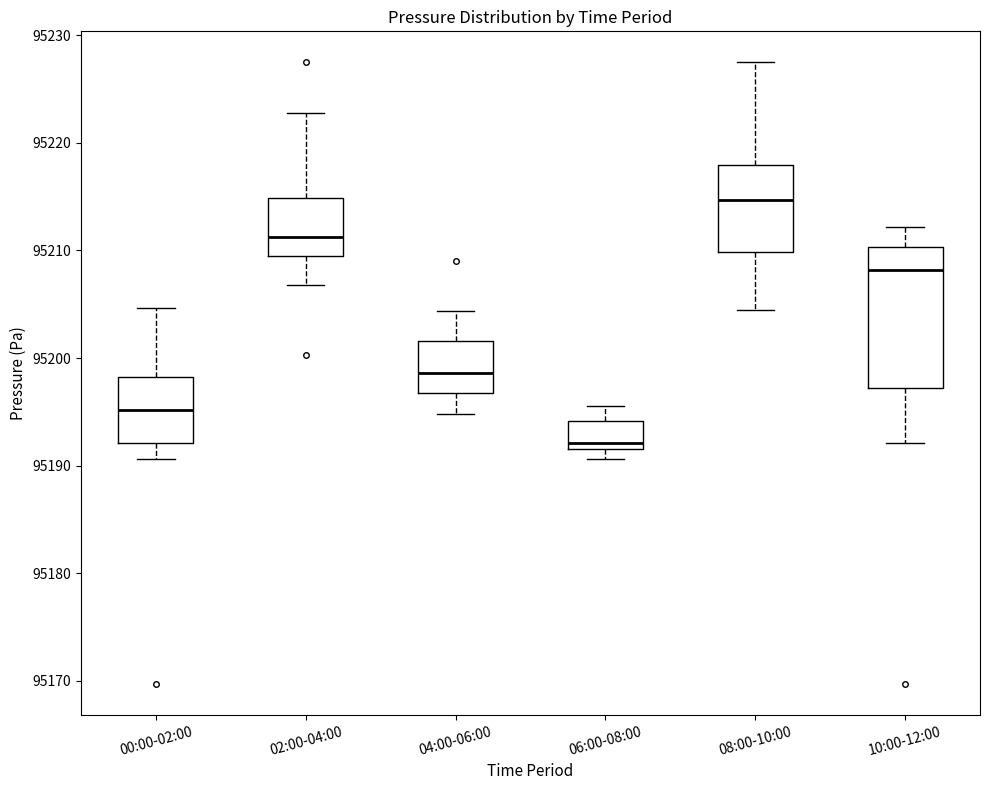

Reading left to right, transcribe this box plot: for each box, give where its median line is, the range the box spans, and where its two whiskers end, as read against the y-axis. The values are not printed on the chart, so give them approximately, as read against the axis.

00:00-02:00: median 95195, box 95192 to 95198, whiskers 95191 to 95205
02:00-04:00: median 95211, box 95210 to 95215, whiskers 95207 to 95223
04:00-06:00: median 95199, box 95197 to 95202, whiskers 95195 to 95204
06:00-08:00: median 95192 (just above the box's lower edge), box 95192 to 95194, whiskers 95191 to 95196
08:00-10:00: median 95215, box 95210 to 95218, whiskers 95205 to 95227
10:00-12:00: median 95208, box 95197 to 95210, whiskers 95192 to 95212